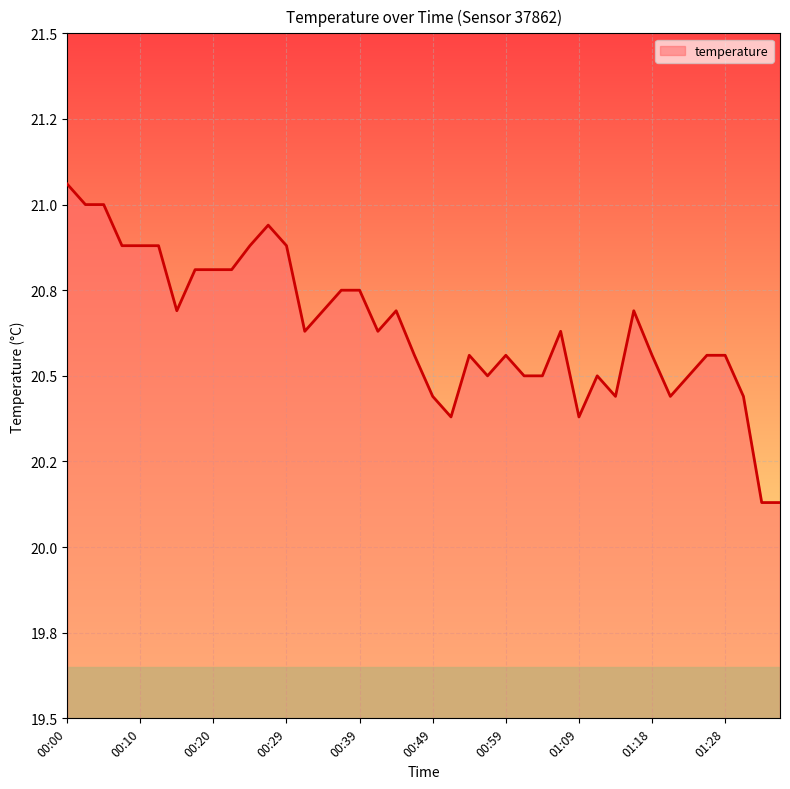

Which label corresponds to the smallest value in the chart?

01:33